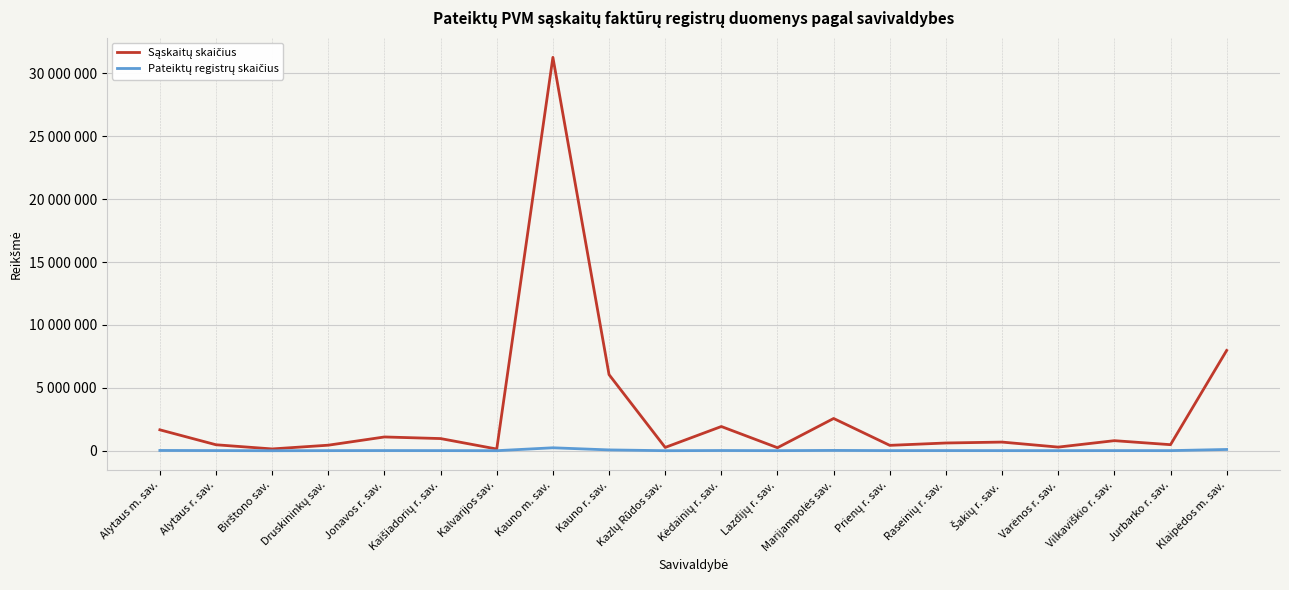

What is the sum of the Pateiktų registrų skaičius values at Prienų r. sav. and Jurbarko r. sav.?

18902